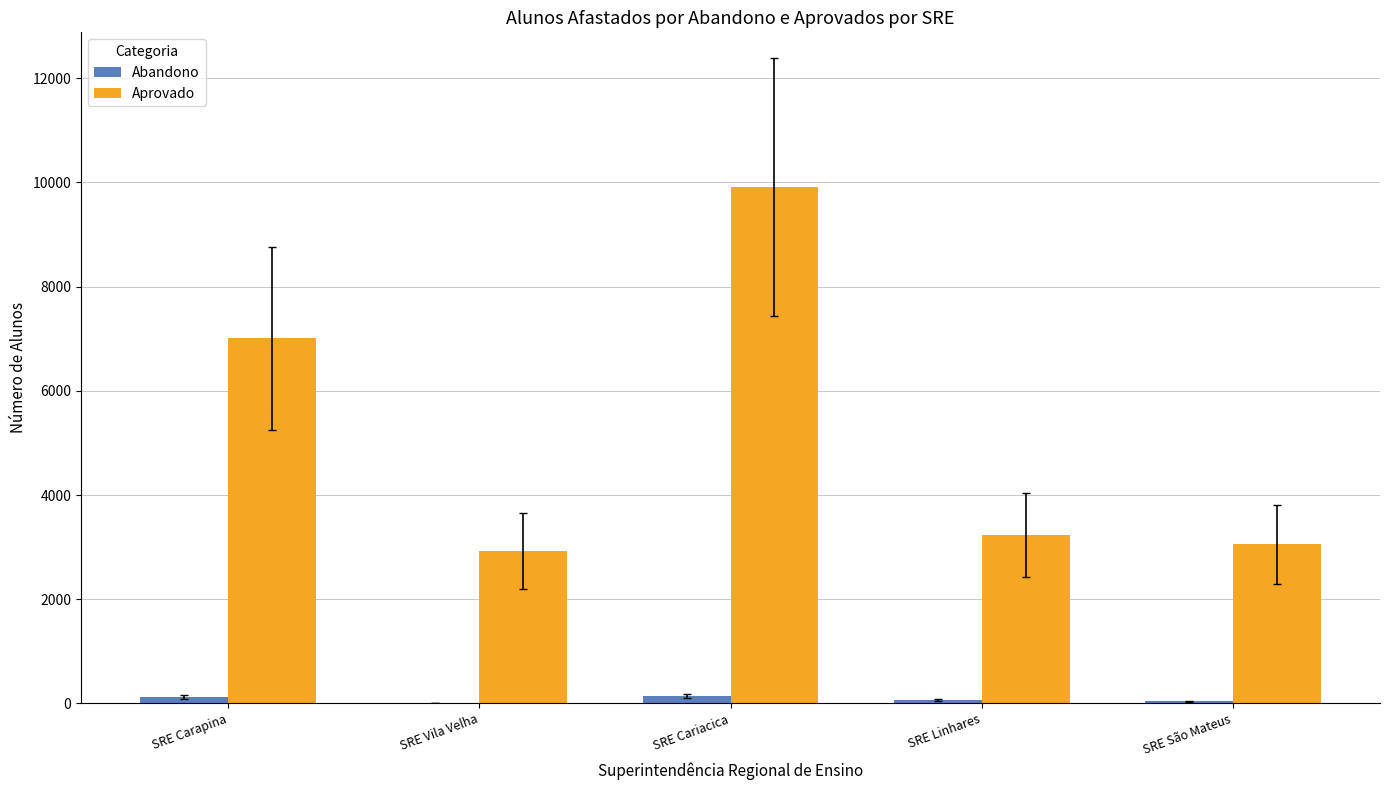

What is the difference between the Aprovado values at SRE São Mateus and SRE Vila Velha?

133